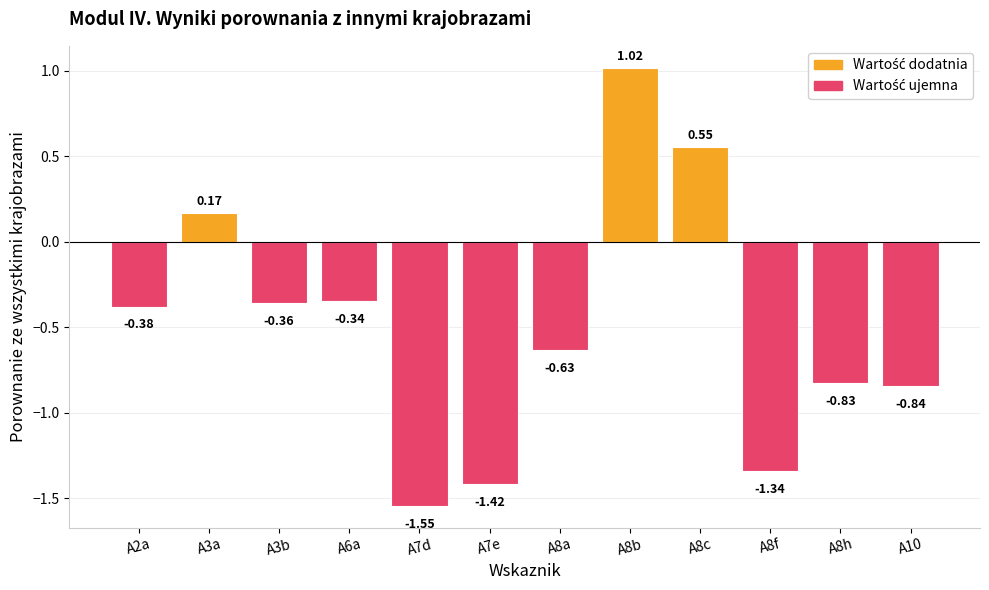

What is the average value?

-0.5